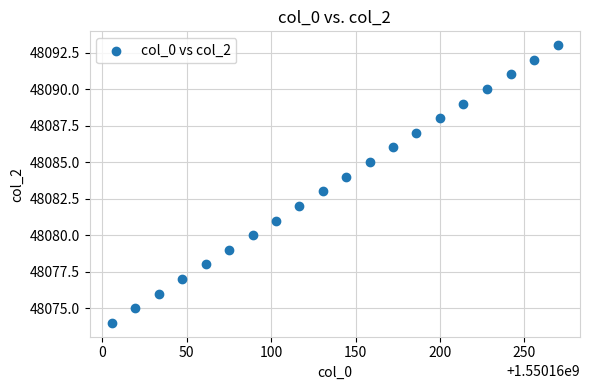

What is the range of Y values (max minus min)?

19